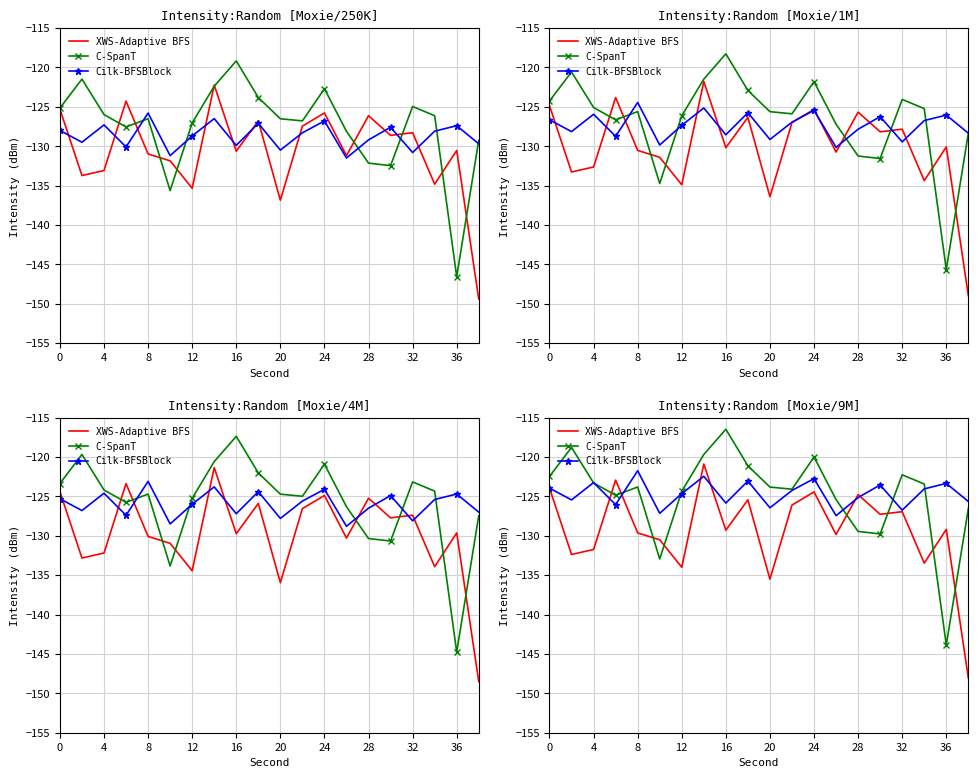

What are all the series names shown in the legend?

XWS-Adaptive BFS, C-SpanT, Cilk-BFSBlock